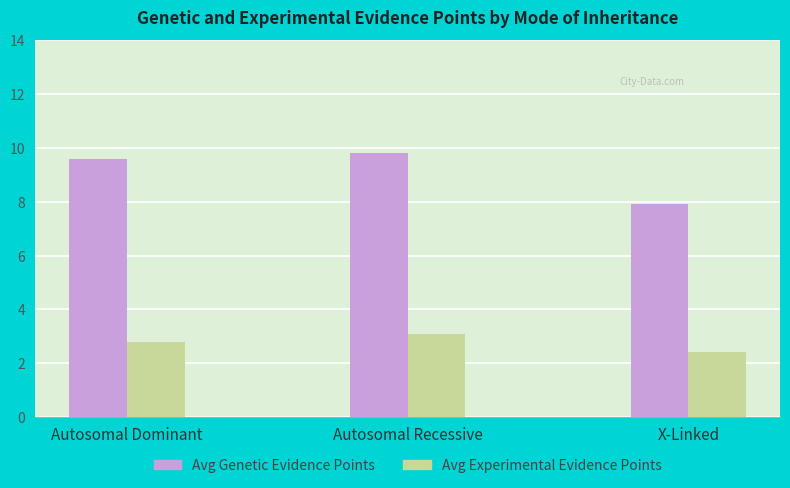

What is the difference between the maximum and minimum values in the Avg Genetic Evidence Points series?

1.9